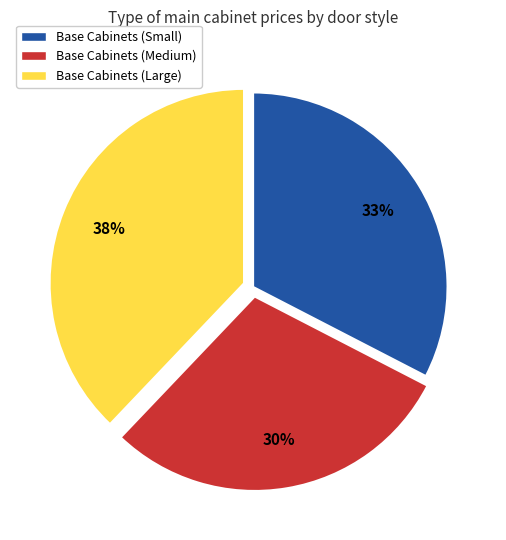

To the nearest percent, what portion does Base Cabinets (Small) represent?

33%